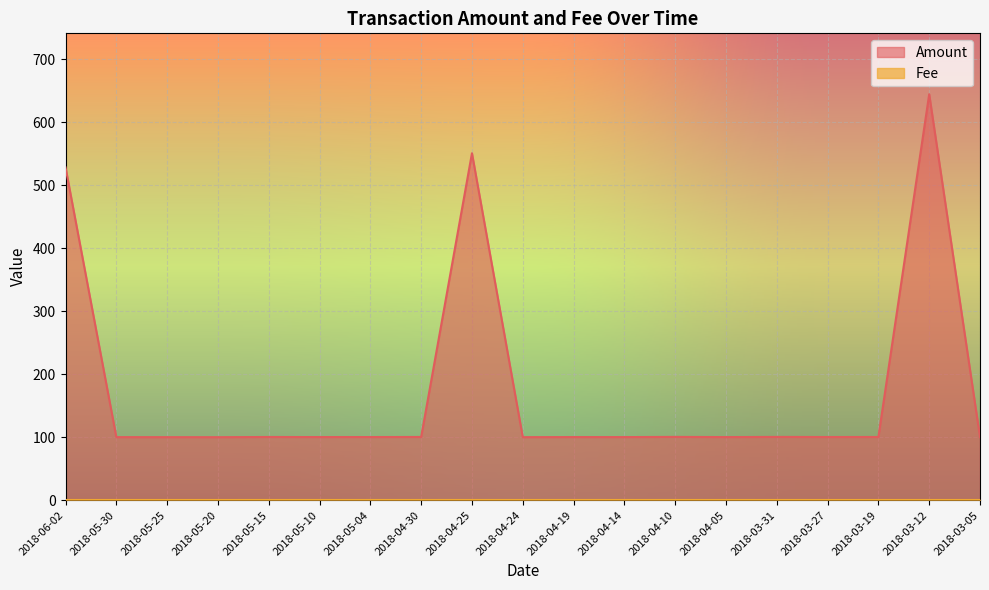

What is the difference between the second highest and second lowest values?

450.8